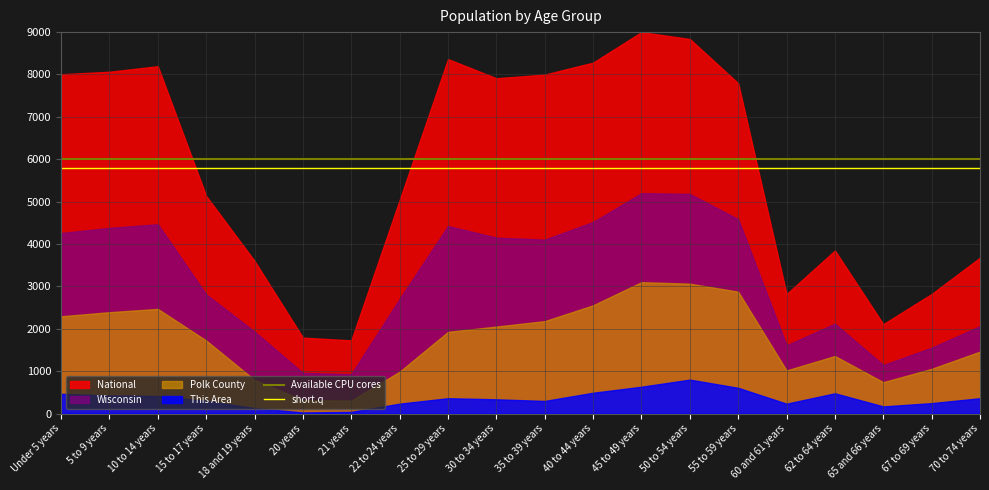

List the series in order of their overall mean, lowest first.

This Area, Polk County, Wisconsin, National